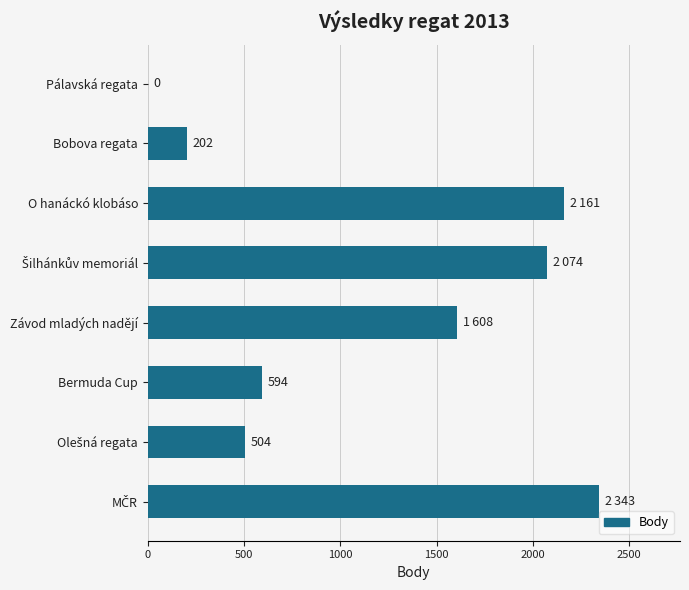

What is the greatest value displayed?

2343